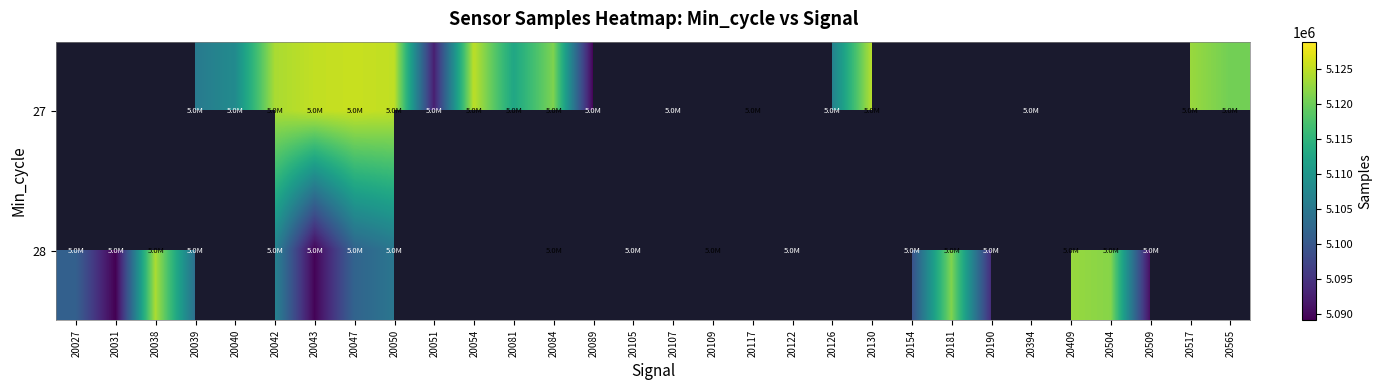

Rank the series by their average value, from lowest to highest.

27, 28